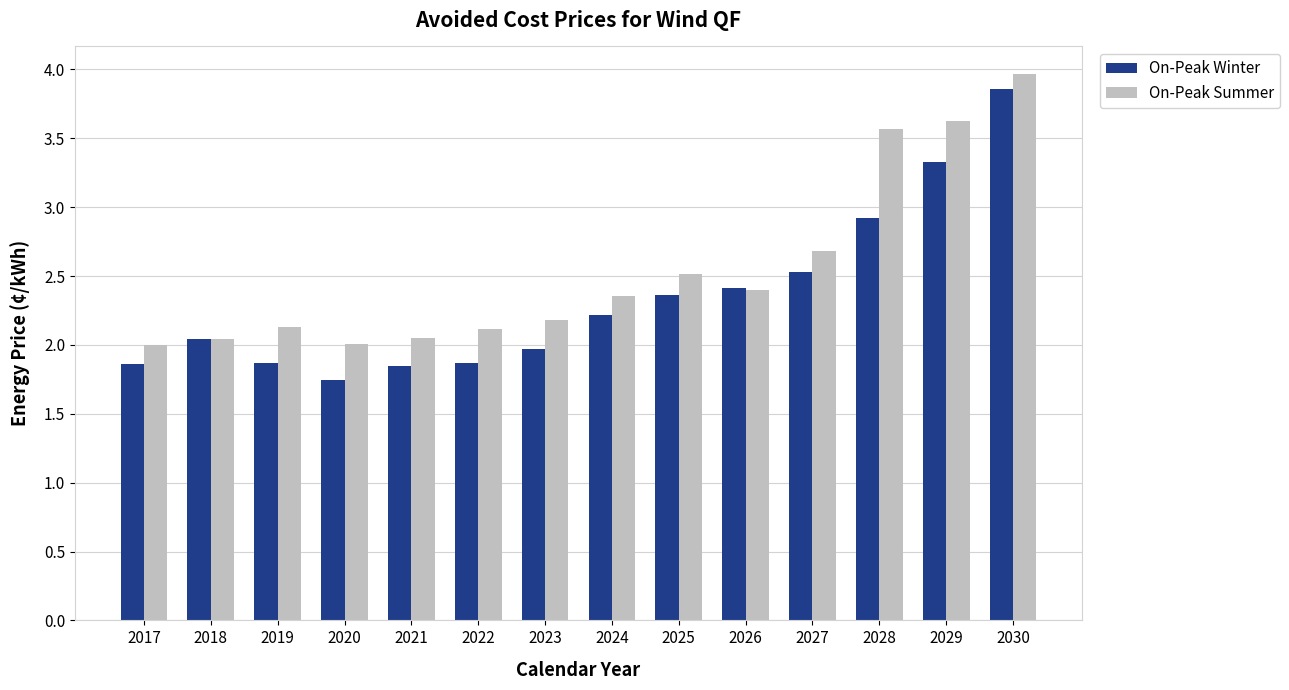

What is the difference between the highest and lowest values at 2027?

0.2